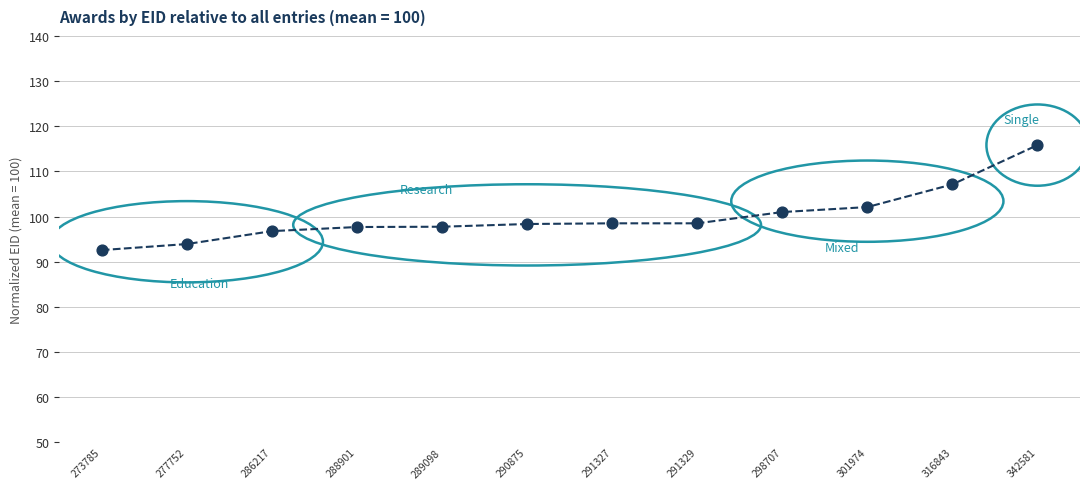

Approximately how many times larger is the value at 273785 compared to 291327?

0.9